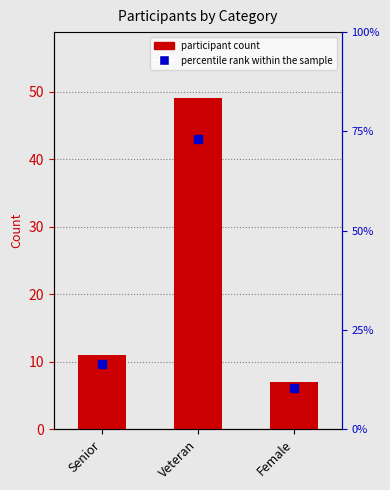

What is the difference between the highest and lowest values at Veteran?

24.1